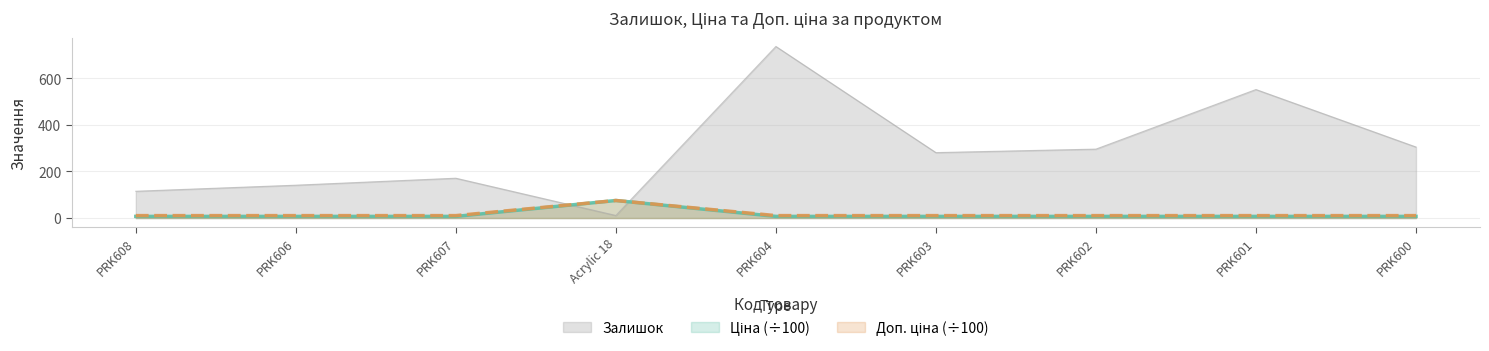

Which series has the widest spread of values?

Залишок